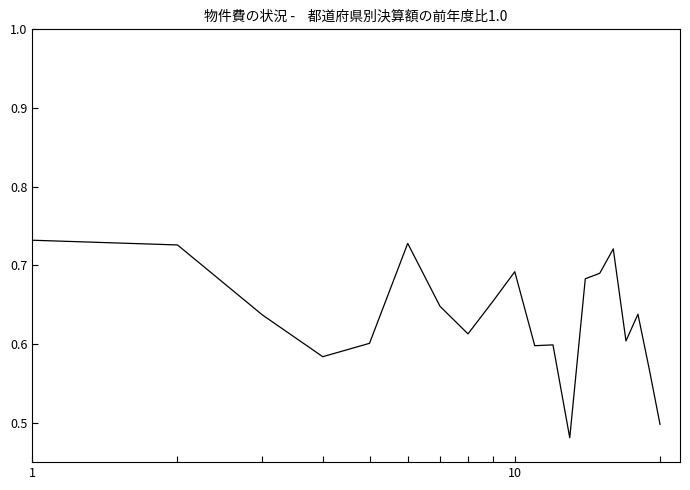

Count the number of data series in this chart.

1